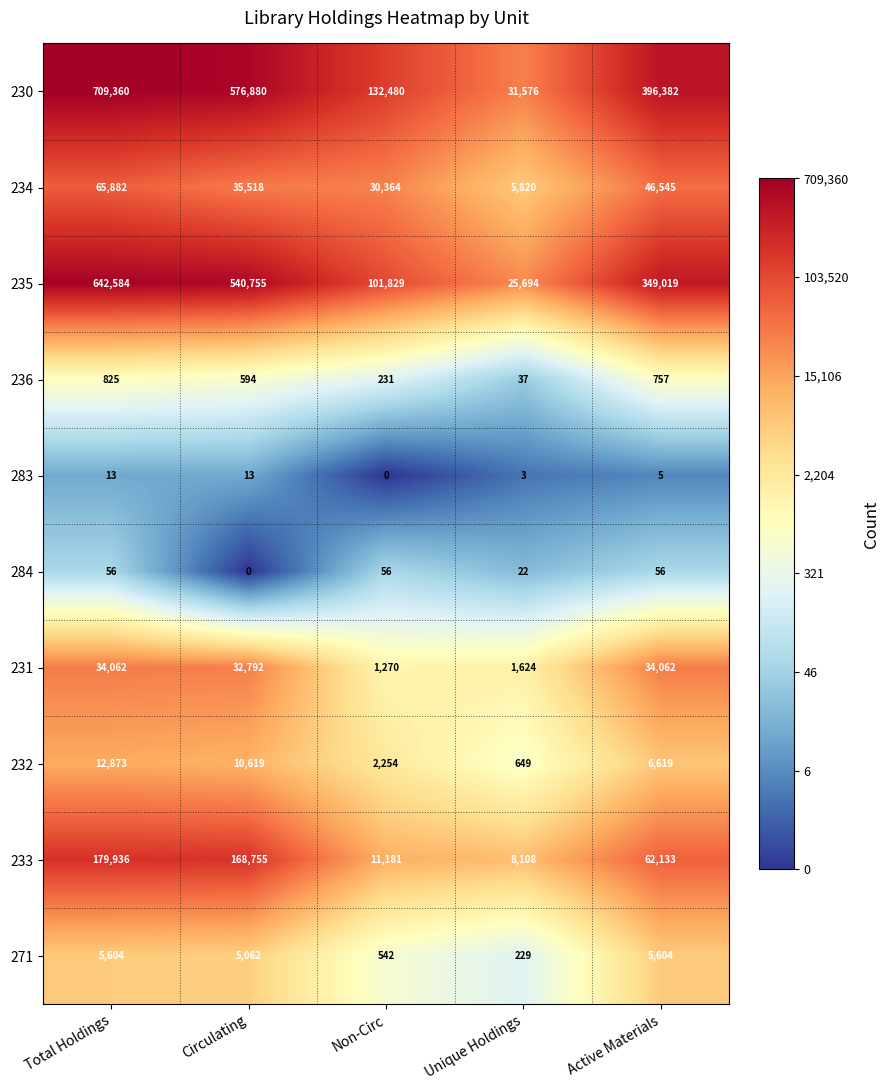

At which label is 234 closest to 35851?

Circulating